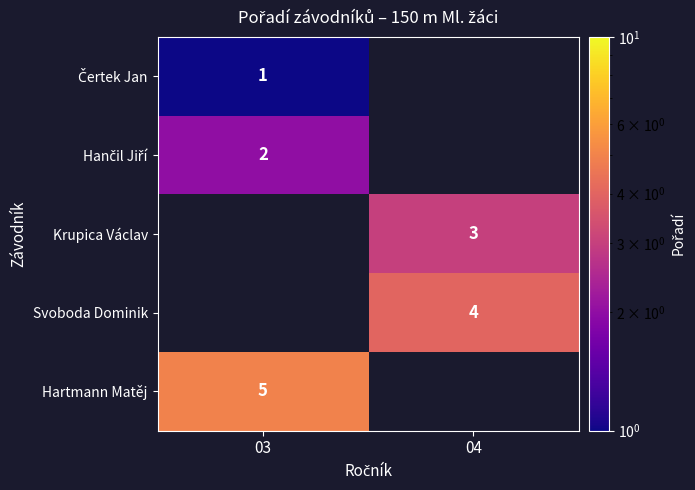

True or false: Krupica Václav has a value of 4 at 04.

False